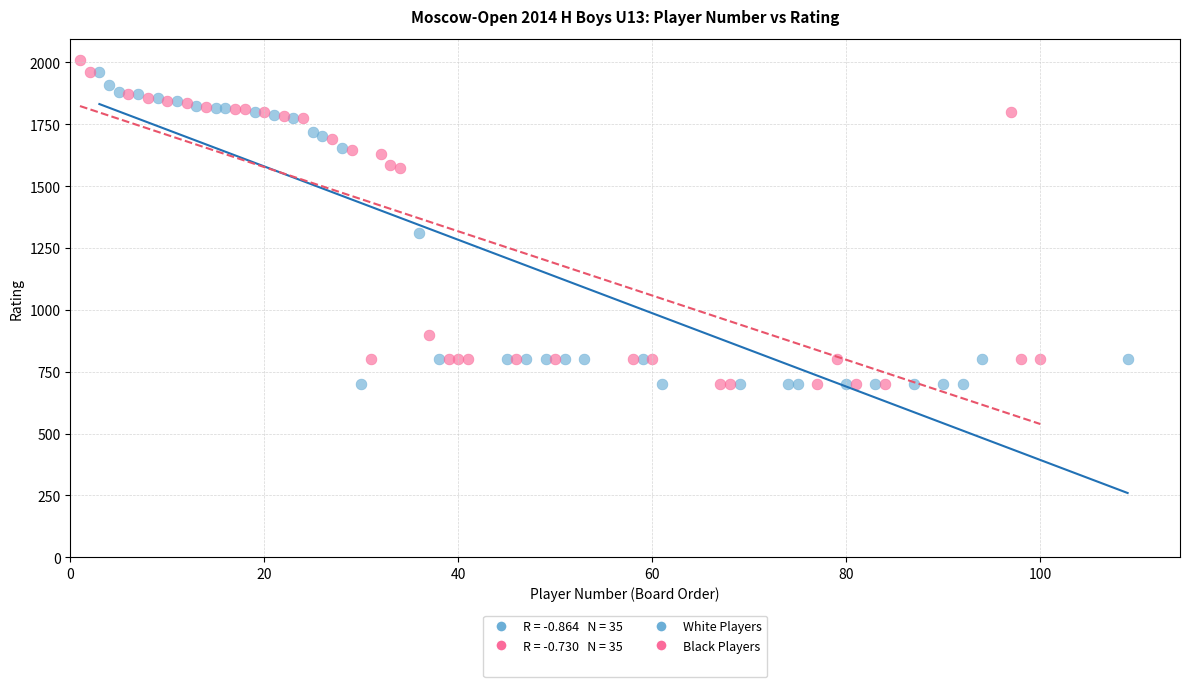

Which series has the largest Y range (max minus min)?

Black Players